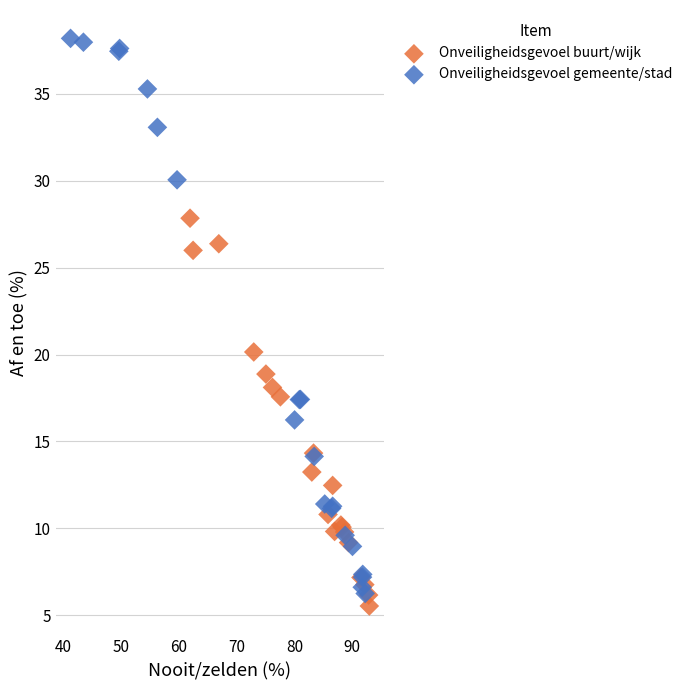

Which series contains the highest Y value?

Onveiligheidsgevoel gemeente/stad